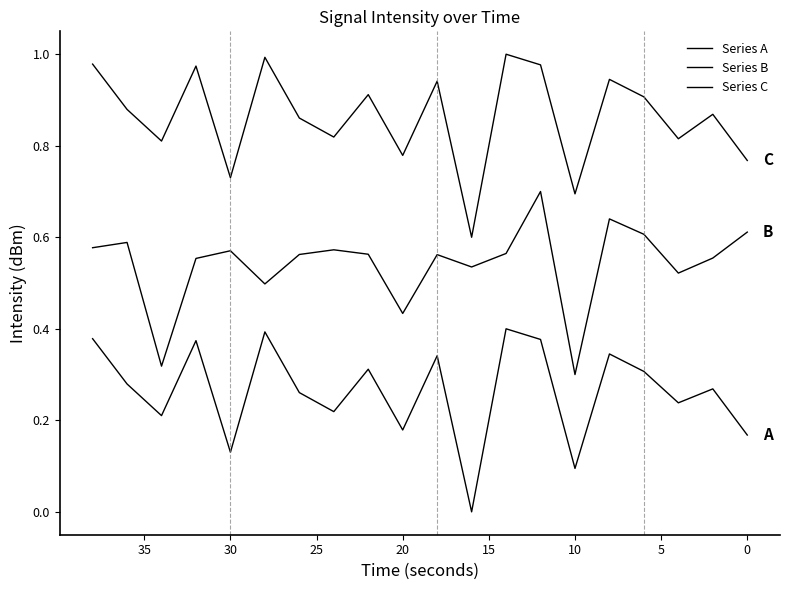

True or false: Series A and Series B cross at least once.

False